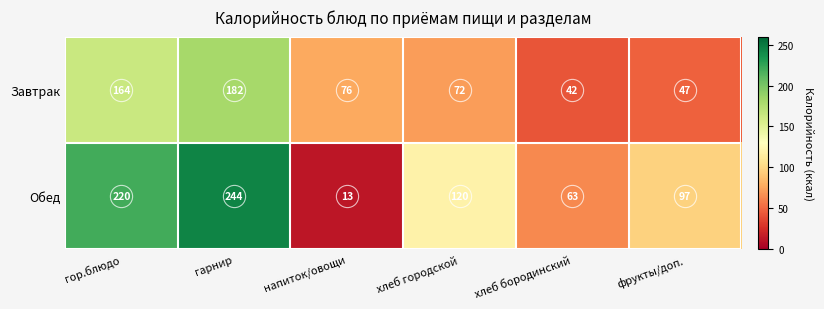

True or false: Завтрак has a value of 76 at напиток/овощи.

True